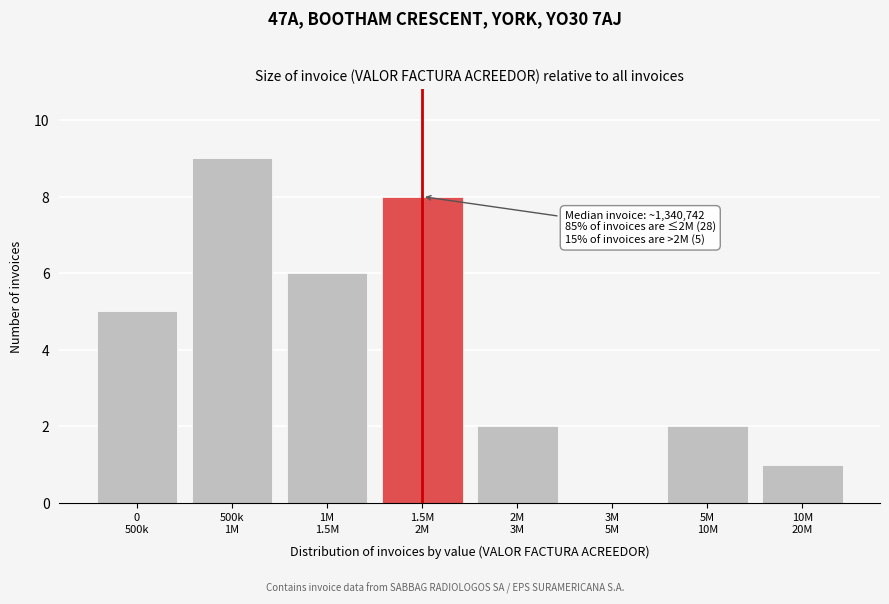

What is the greatest value displayed?

9